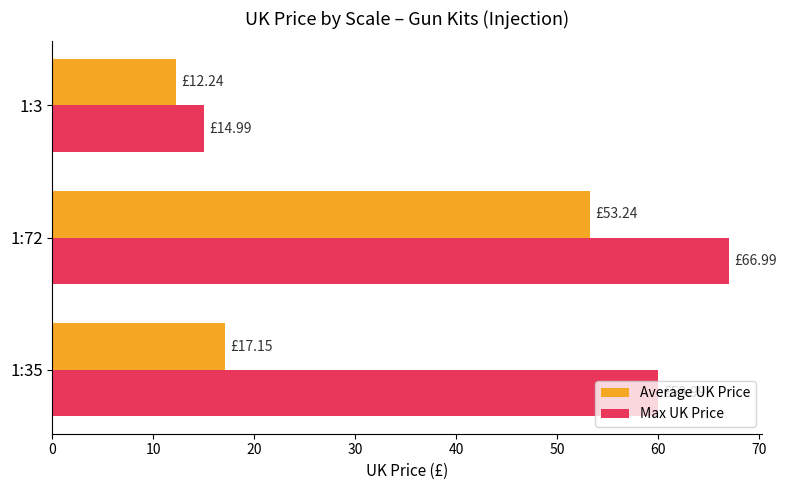

What is the maximum value shown in the chart?

67.0